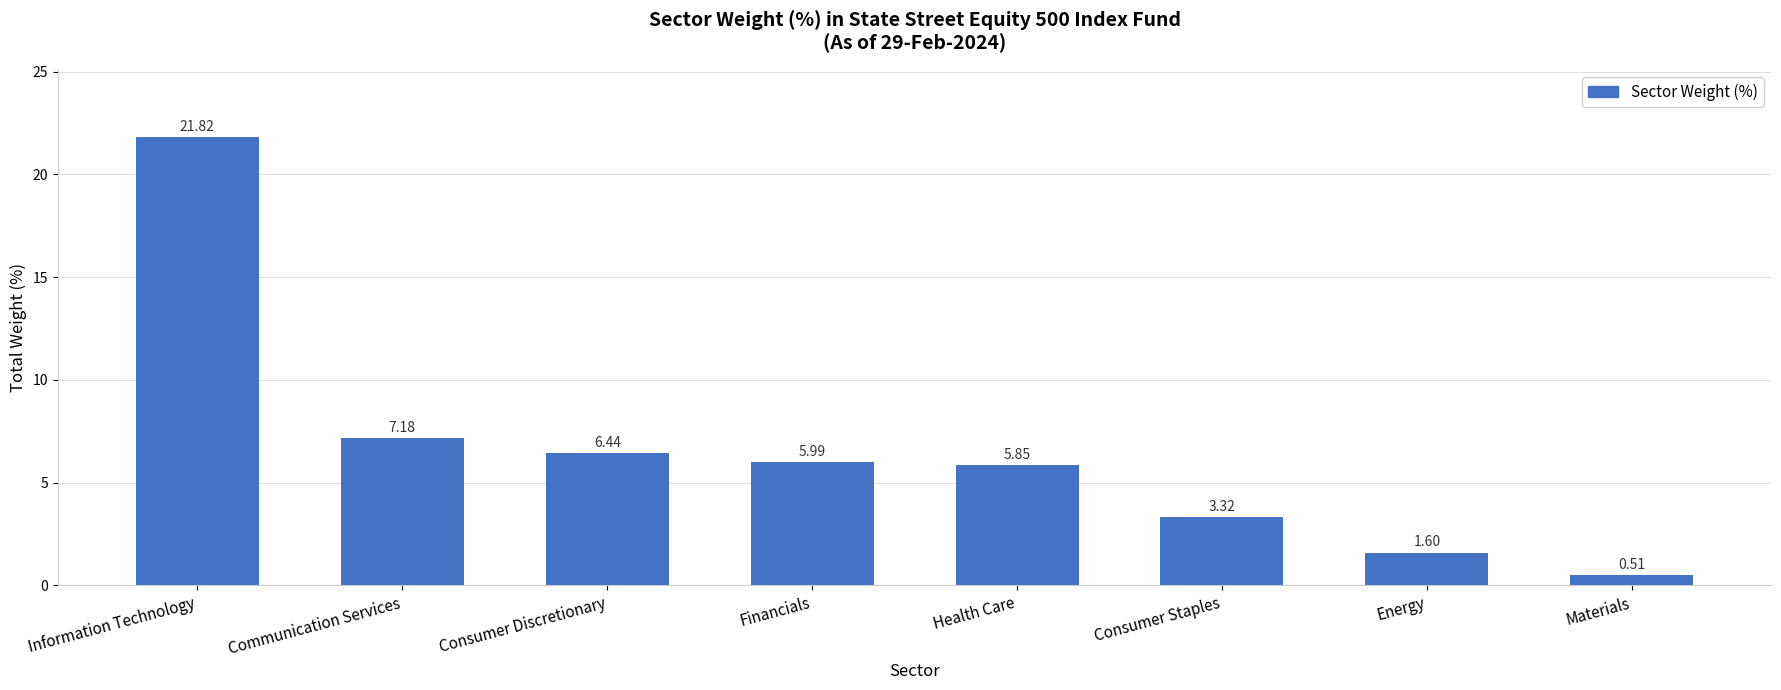

What is the difference between the maximum and minimum values?

21.3